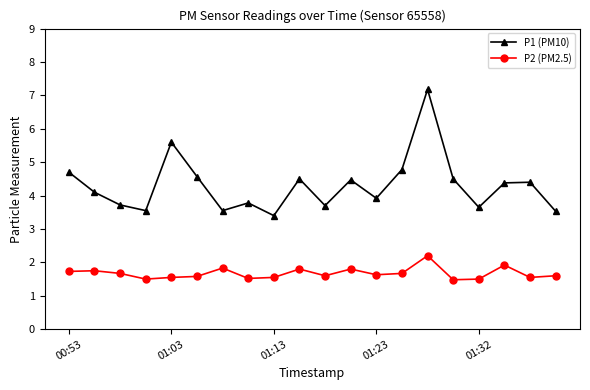

How many interior local valleys does the P1 (PM10) series have?

6